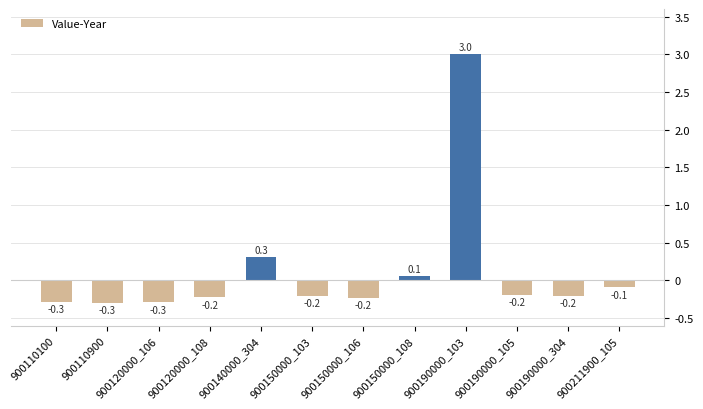

What is the sum of the values at 900140000_304 and 900190000_304?

0.1